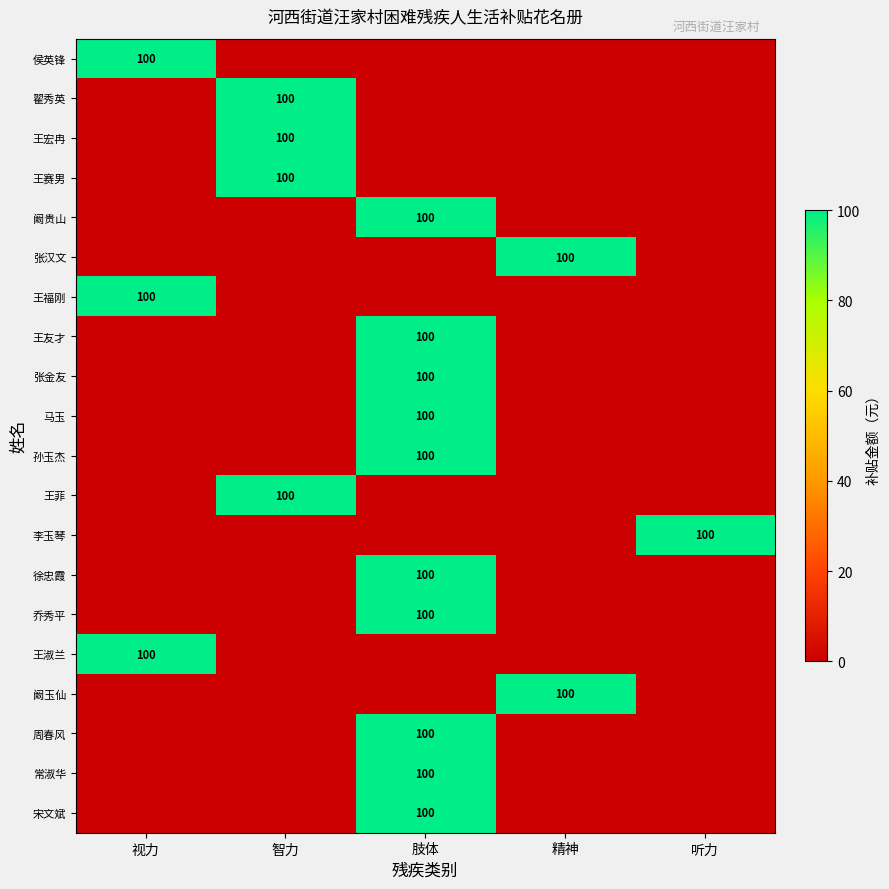

At which category is the sum across all series the highest?

肢体